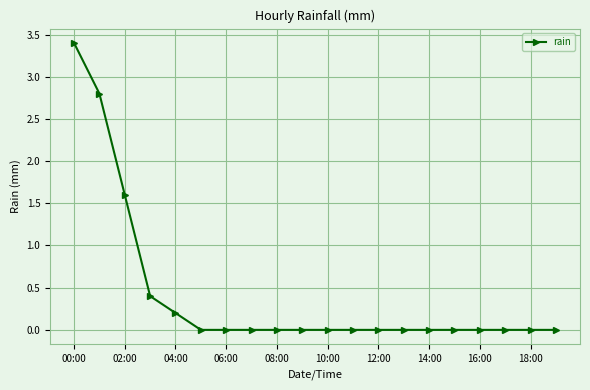

What is the maximum value shown in the chart?

3.4